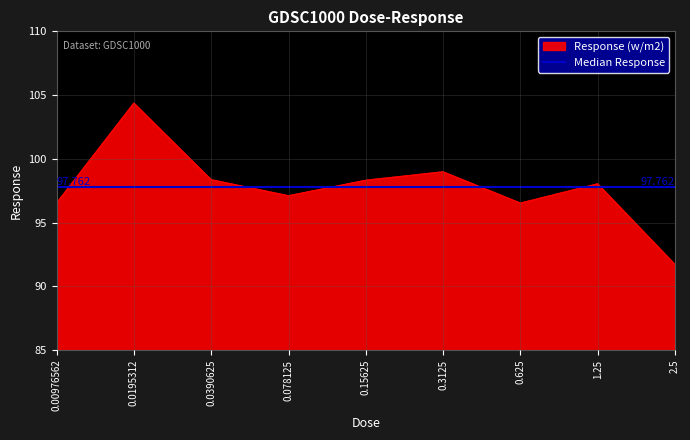

Reading left to right, extract all data points from this chart.

96.5	104.4	98.4	97.1	98.3	99.0	96.5	98.0	91.7